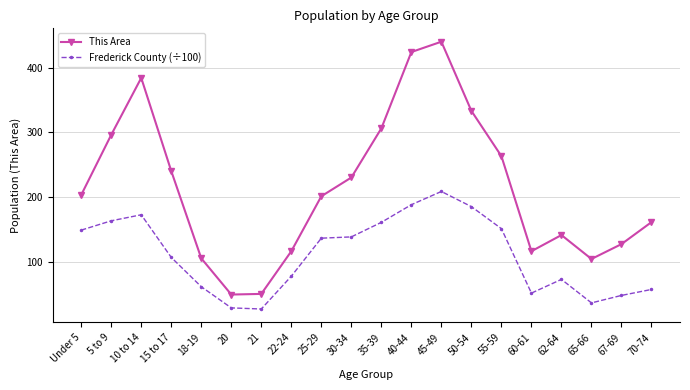

How many lines are shown in the chart?

2